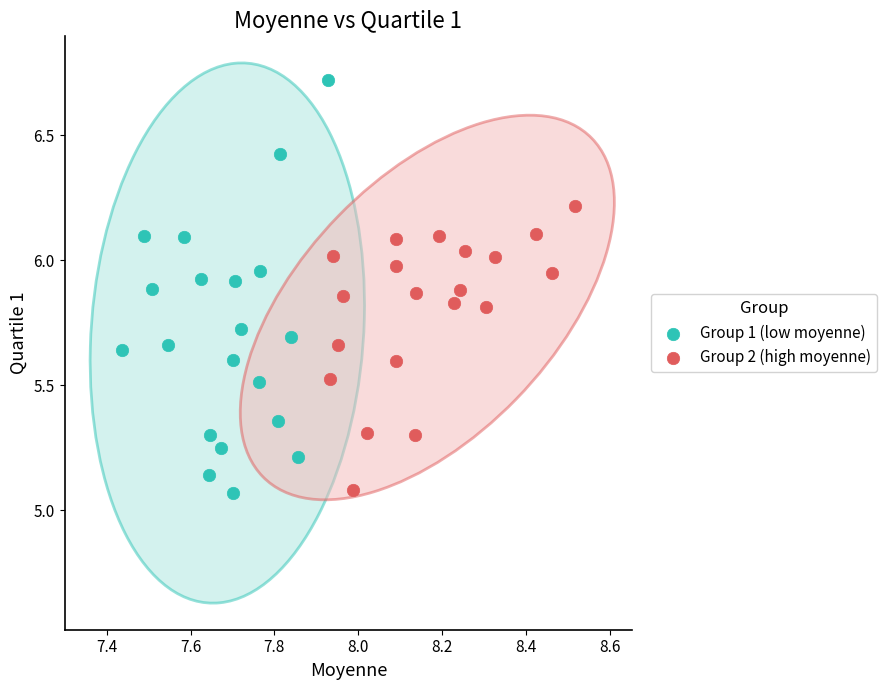

Which series has the largest Y range (max minus min)?

Group 1 (low moyenne)